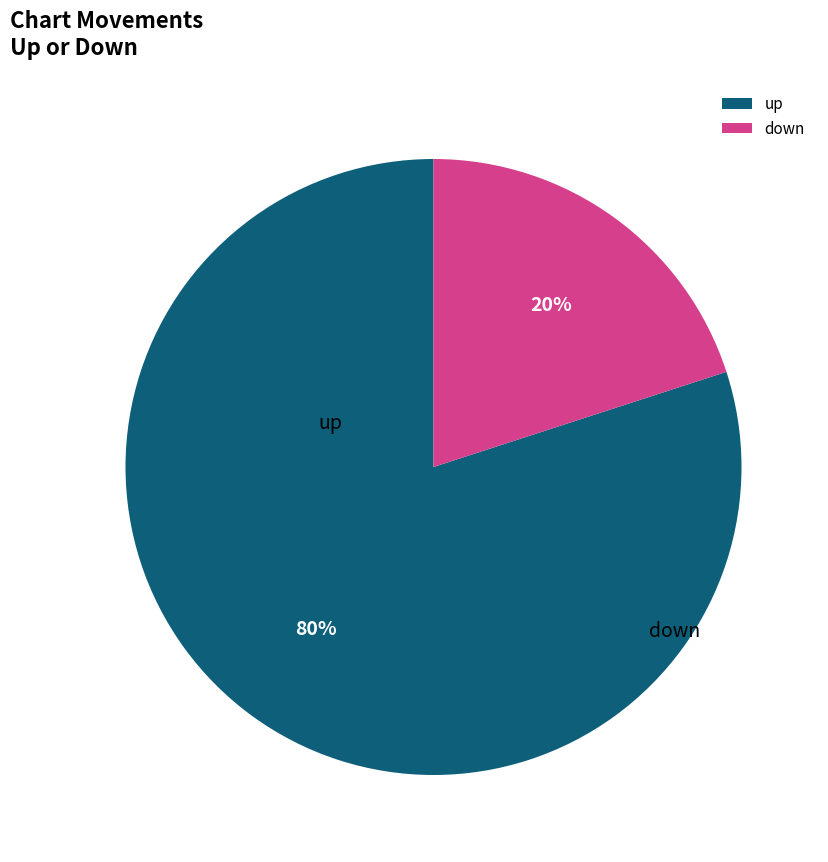

What portion of the pie excludes up?

20.0%